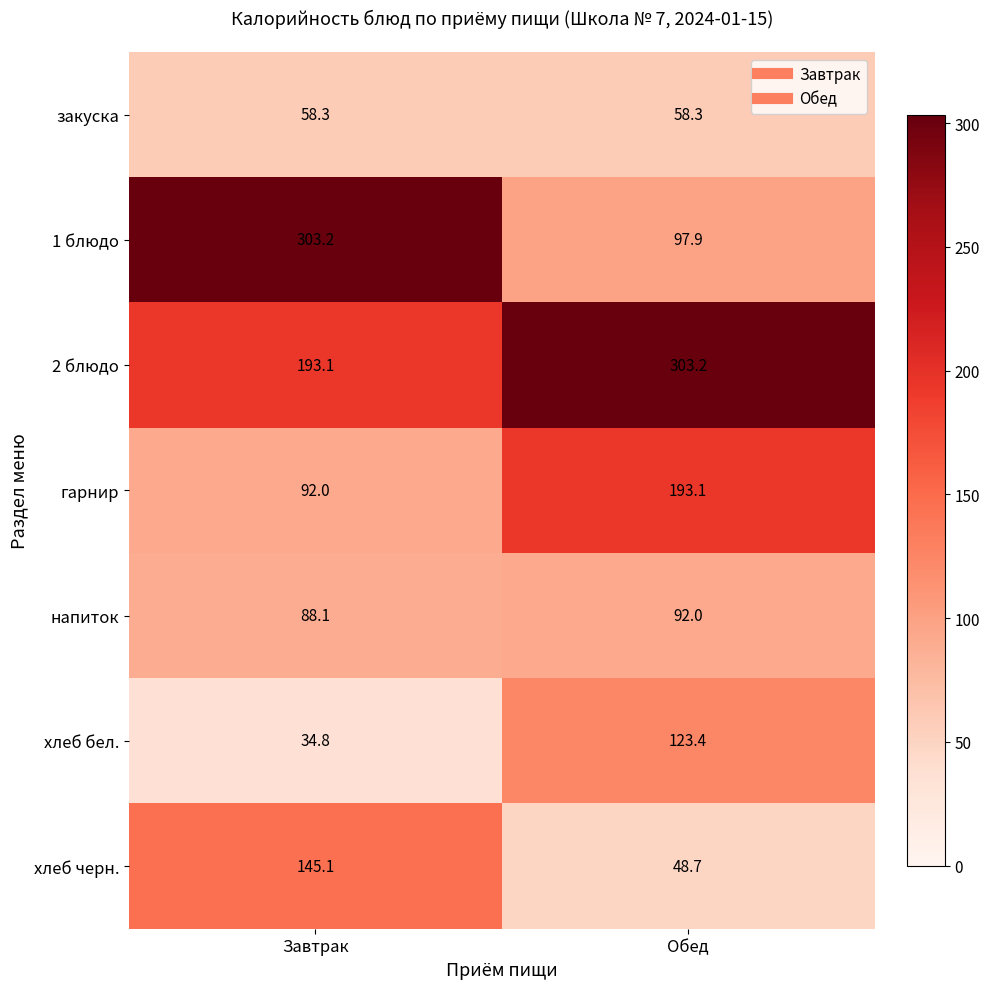

Between Завтрак and Обед, which series saw the biggest shift?

1 блюдо